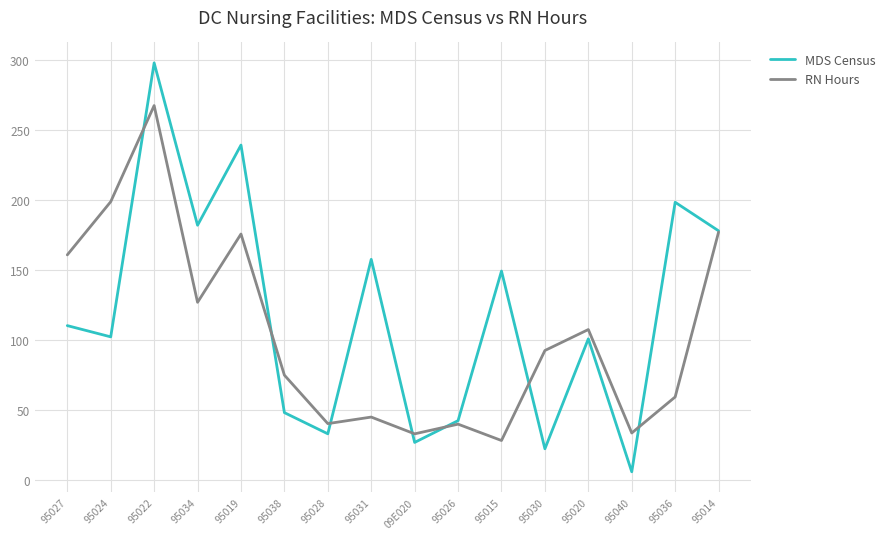

At which category is the sum across all series the highest?

95022